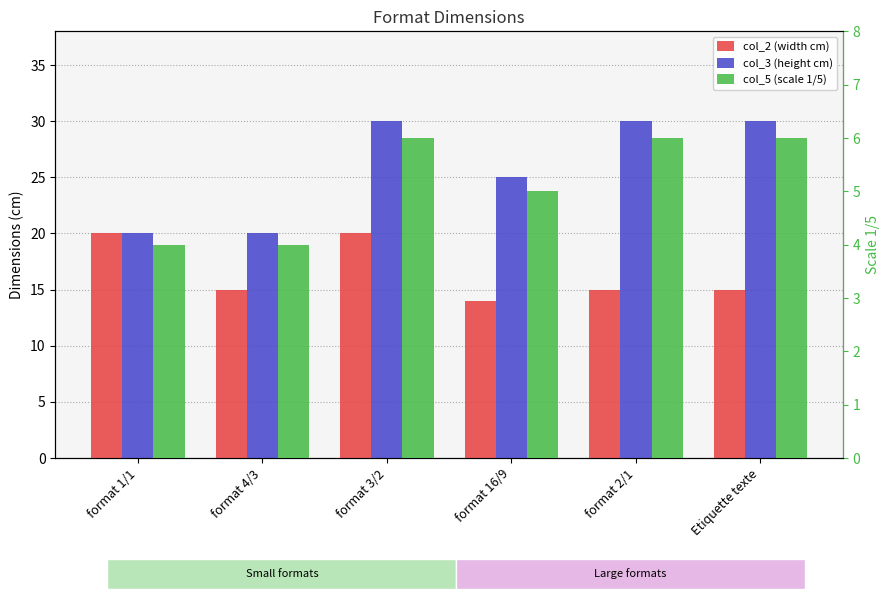

Rank the series at format 3/2 from highest to lowest value.

col_3 (height cm), col_2 (width cm), col_5 (scale 1/5)